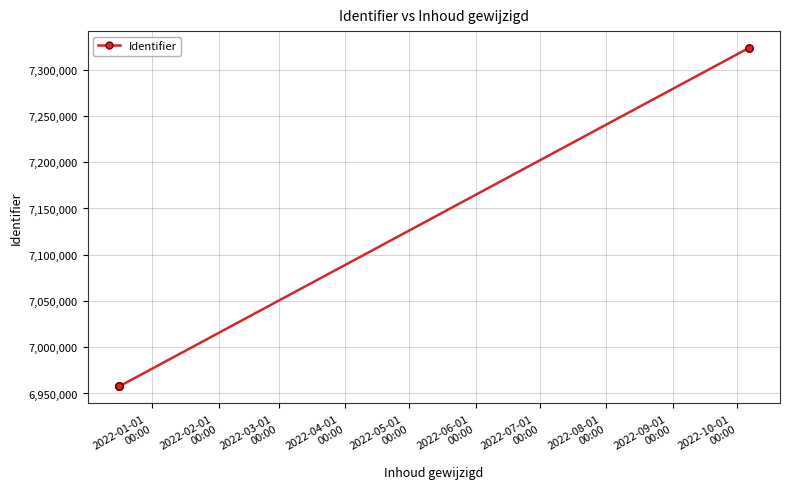

How many distinct data groups are displayed?

1